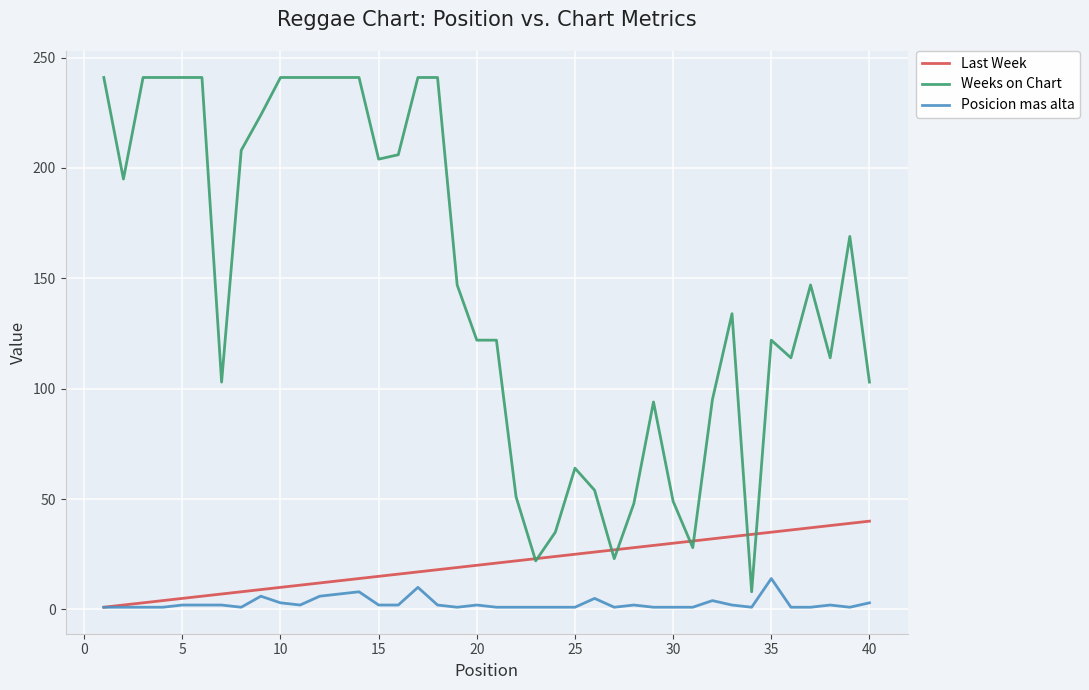

What is the maximum value for Last Week?

40